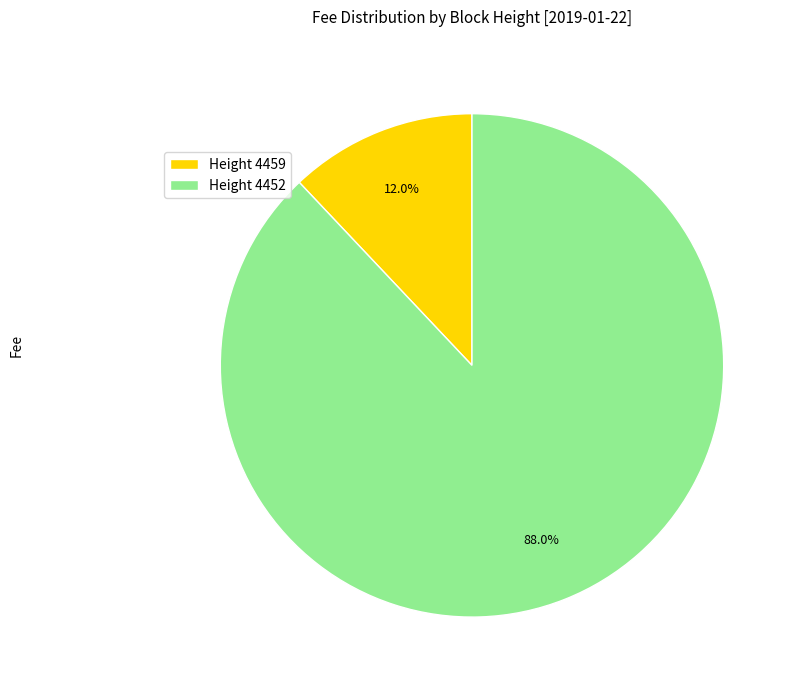

Rank the categories by value from highest to lowest.

Height 4452, Height 4459